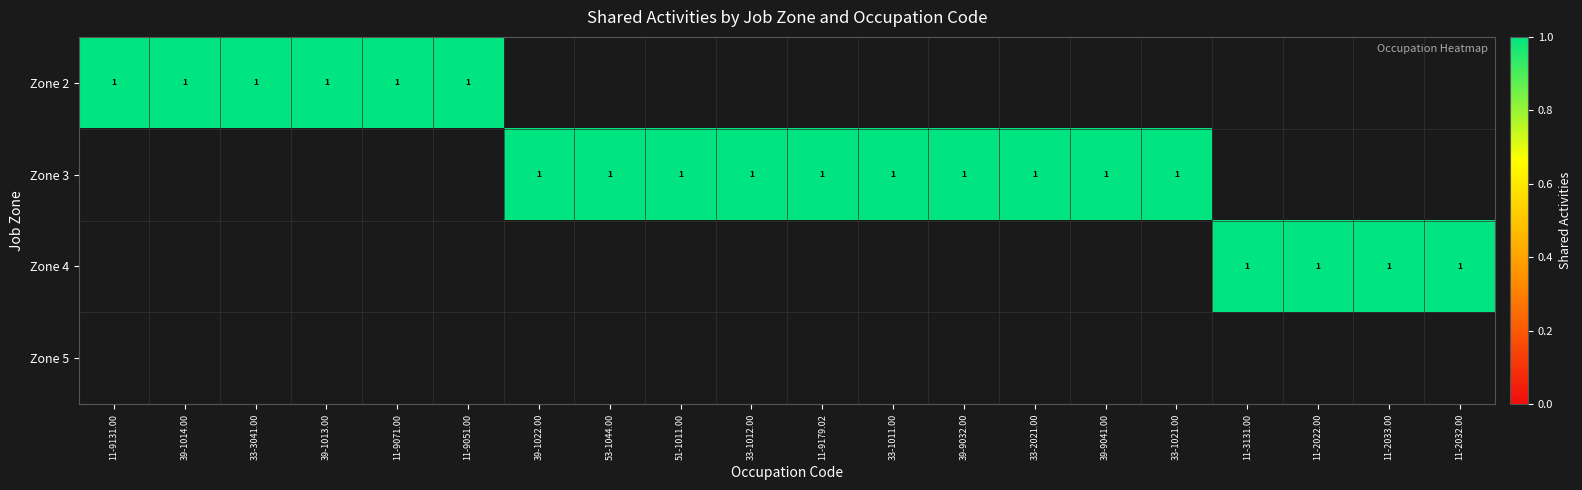

Which category has the highest value across all series?

11-9131.00